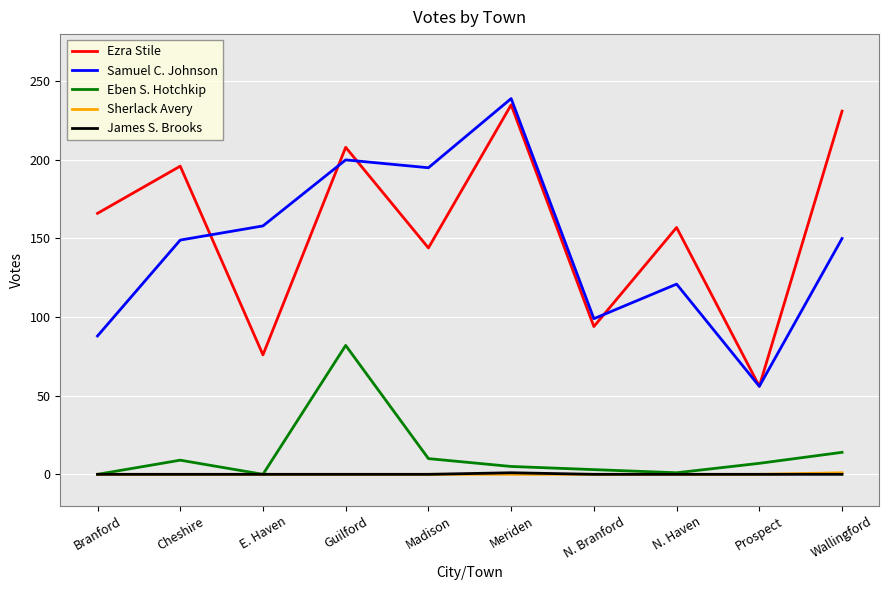

What are all the series names shown in the legend?

Ezra Stile, Samuel C. Johnson, Eben S. Hotchkip, Sherlack Avery, James S. Brooks